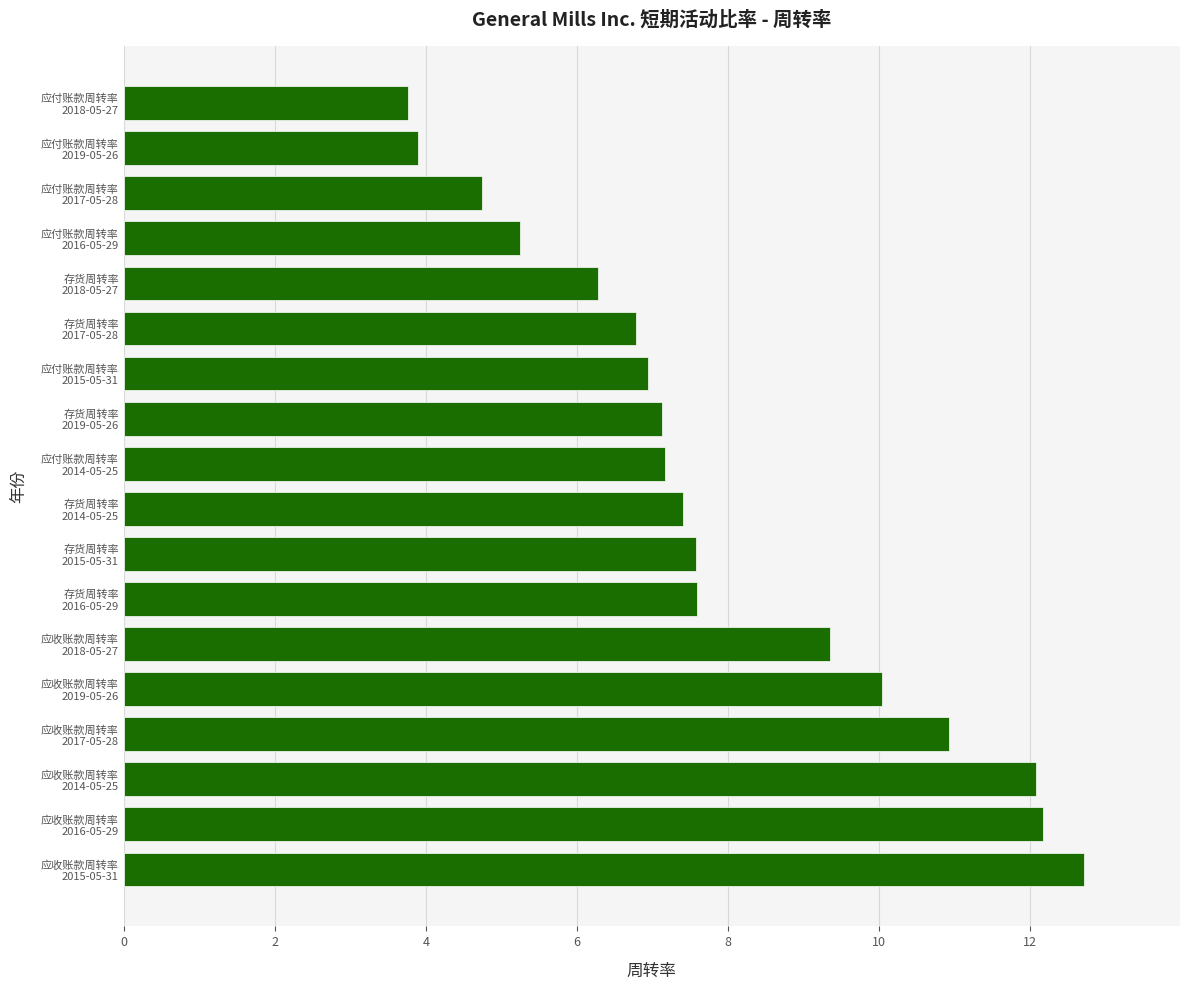

What is the smallest value displayed?

3.8